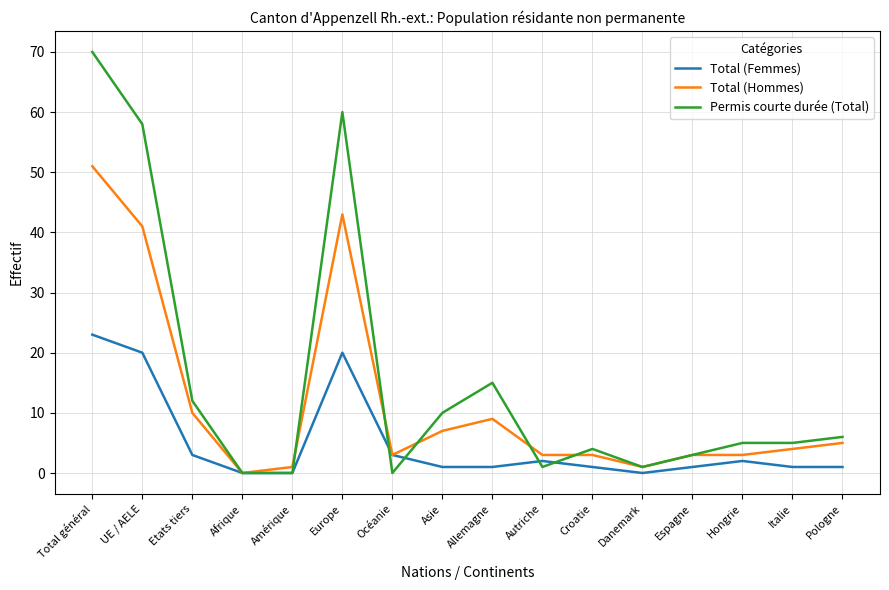

Which series has the largest total across all categories?

Permis courte durée (Total)